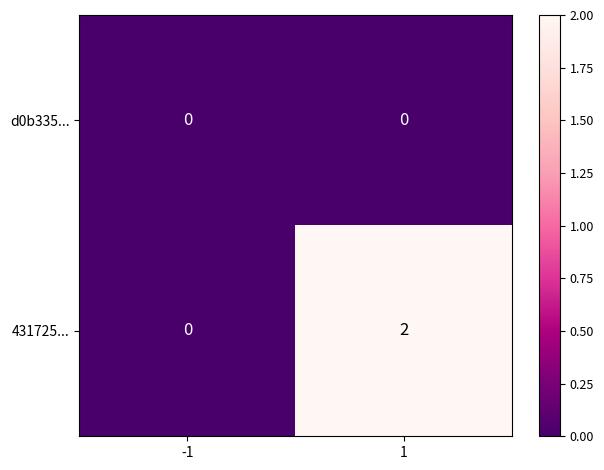

Rank the series by their average value, from highest to lowest.

431725..., d0b335...